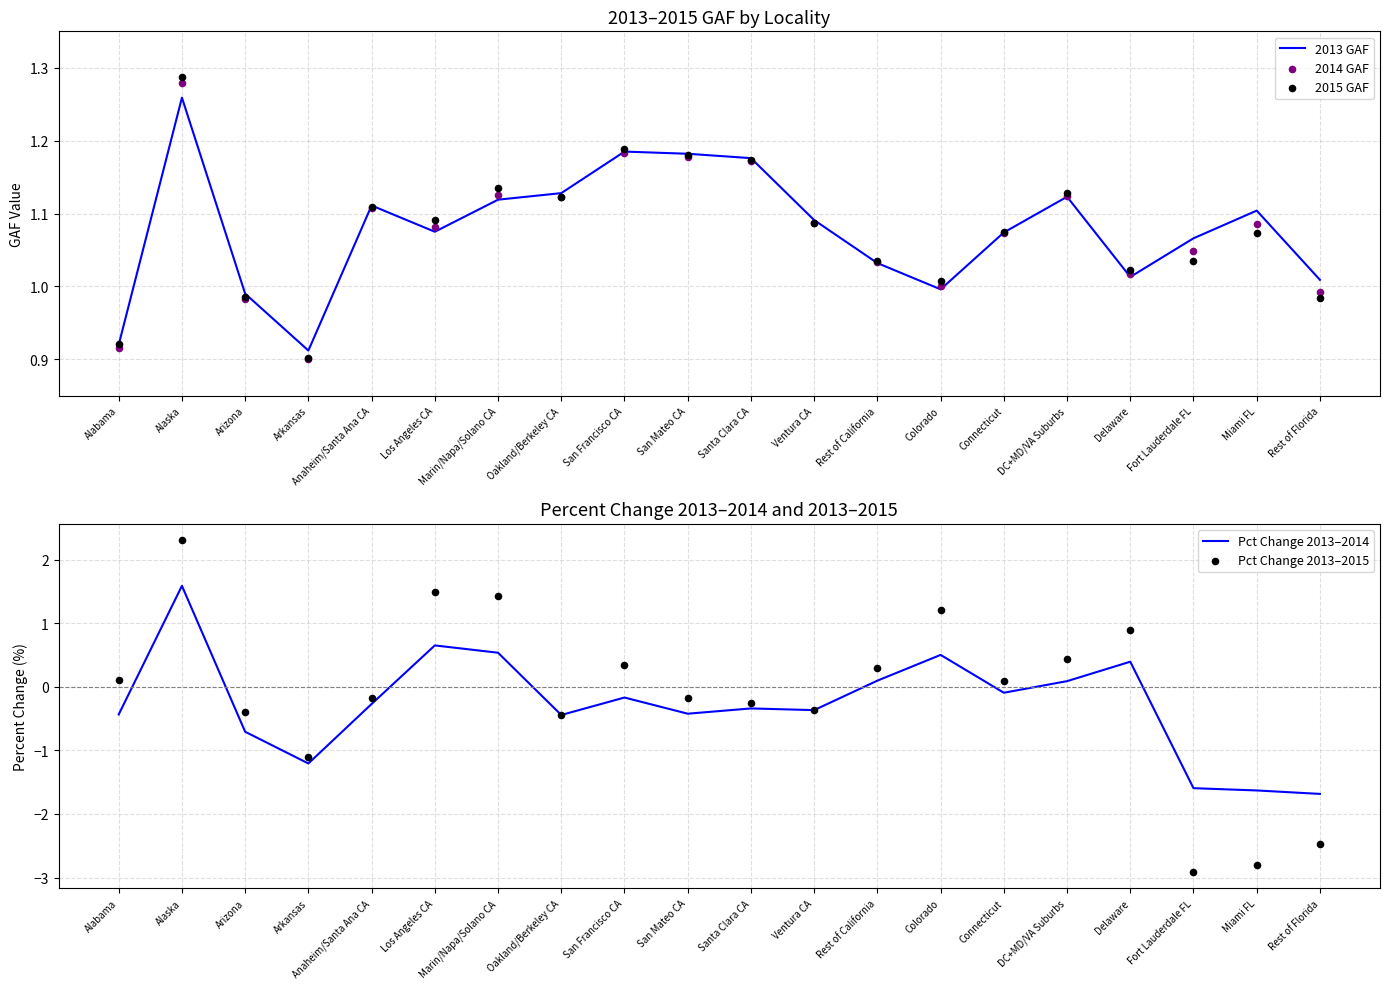

At how many categories does at least one series exceed -1?

20